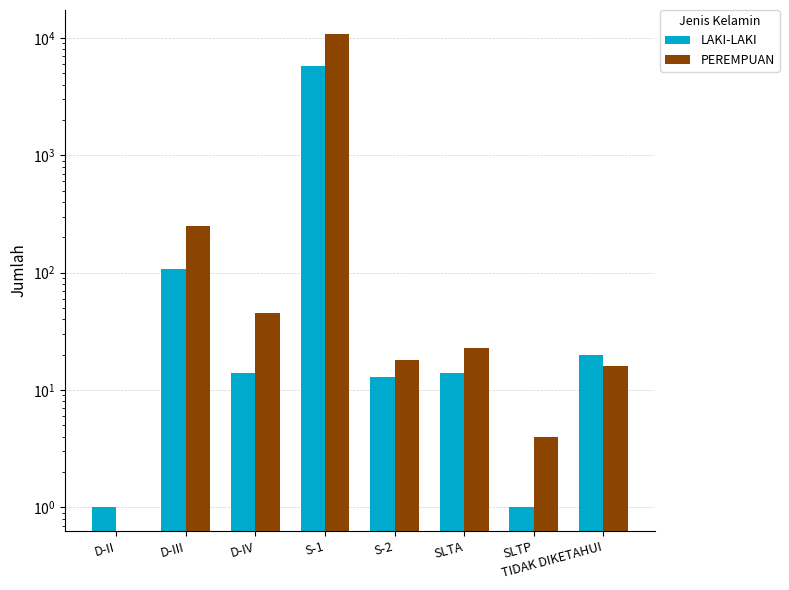

Are the bars grouped side by side (vs. stacked)?

Yes